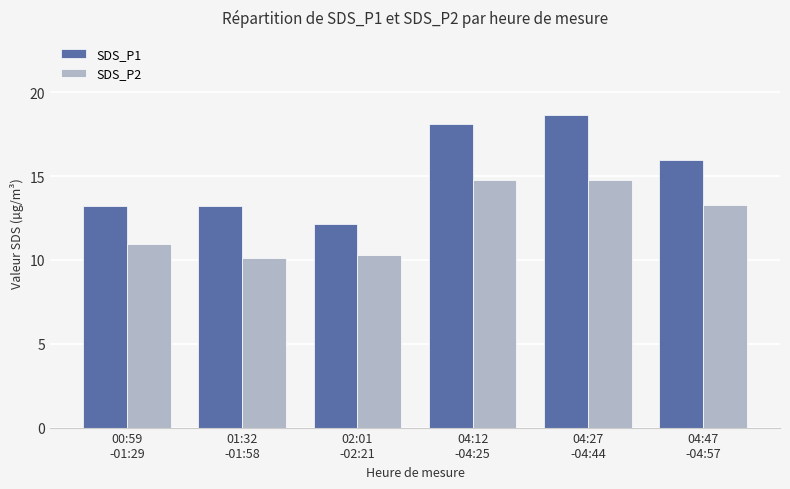

Where does the SDS_P1 series first go above 15?

04:12
-04:25